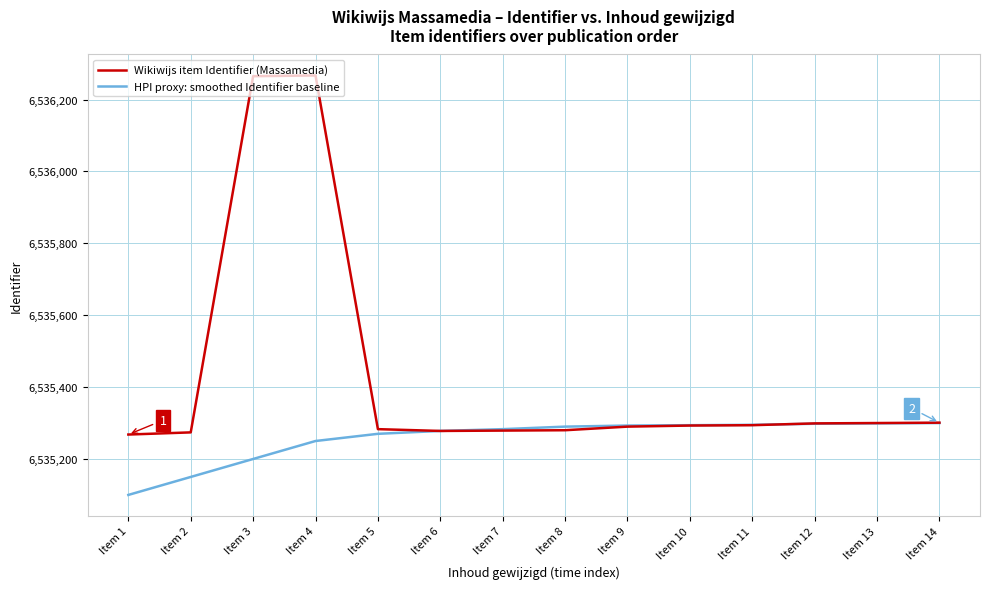

What is the greatest value displayed?

6536267